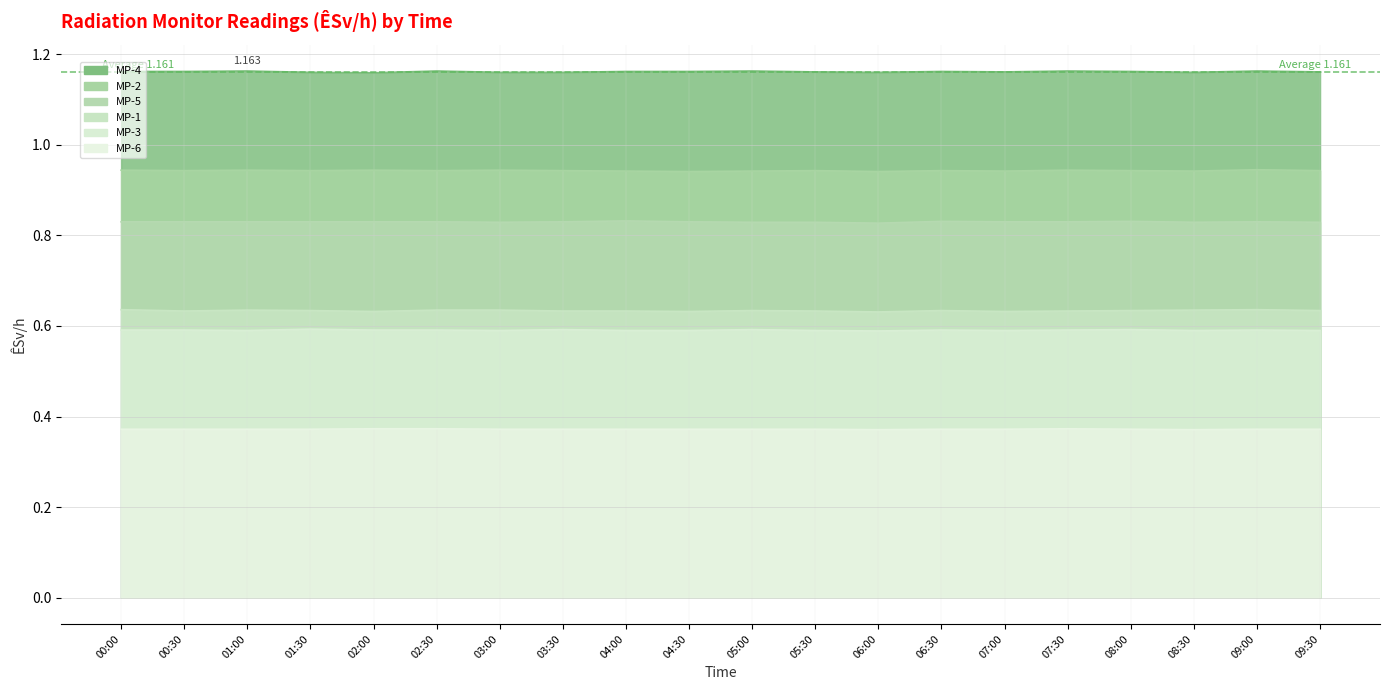

At which category is the sum across all series the highest?

09:00